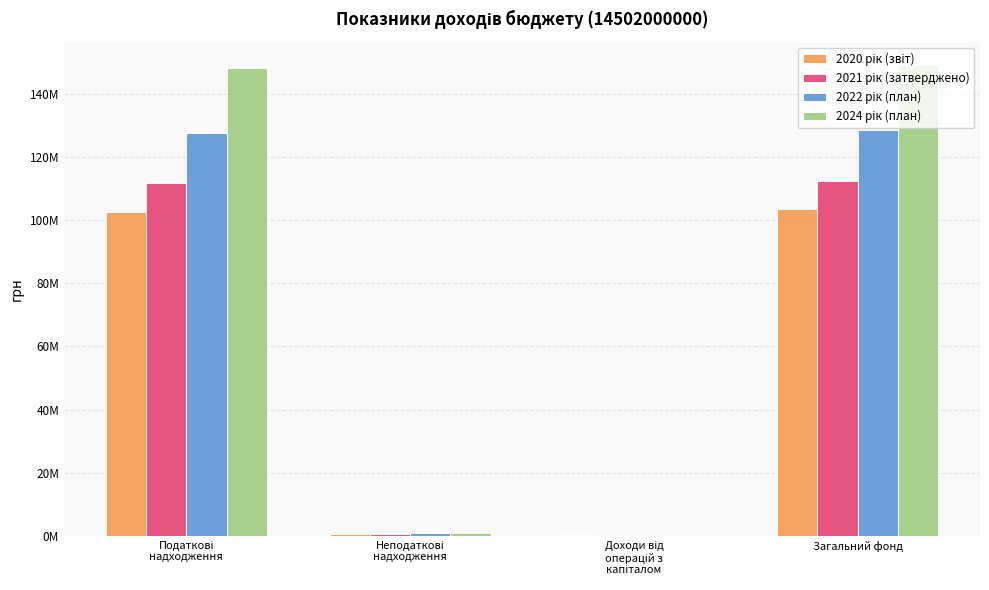

Is the value of 2022 рік (план) at Неподаткові
надходження greater than the value of 2024 рік (план) at Неподаткові
надходження?

No